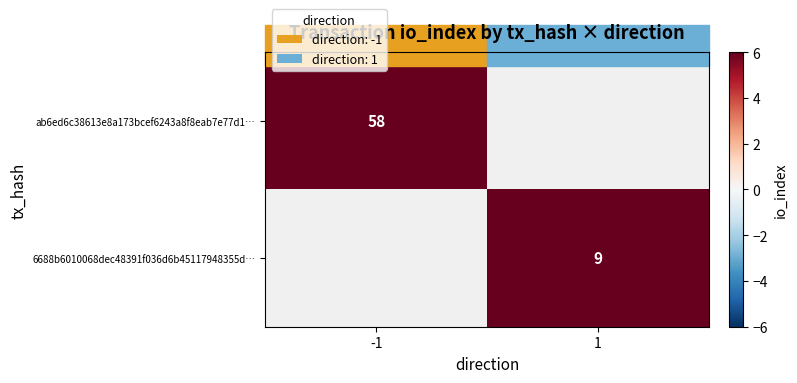

The value of ab6ed6c38613e8a173bcef6243a8f8eab7e77d1… at -1 is 58. True or false?

True